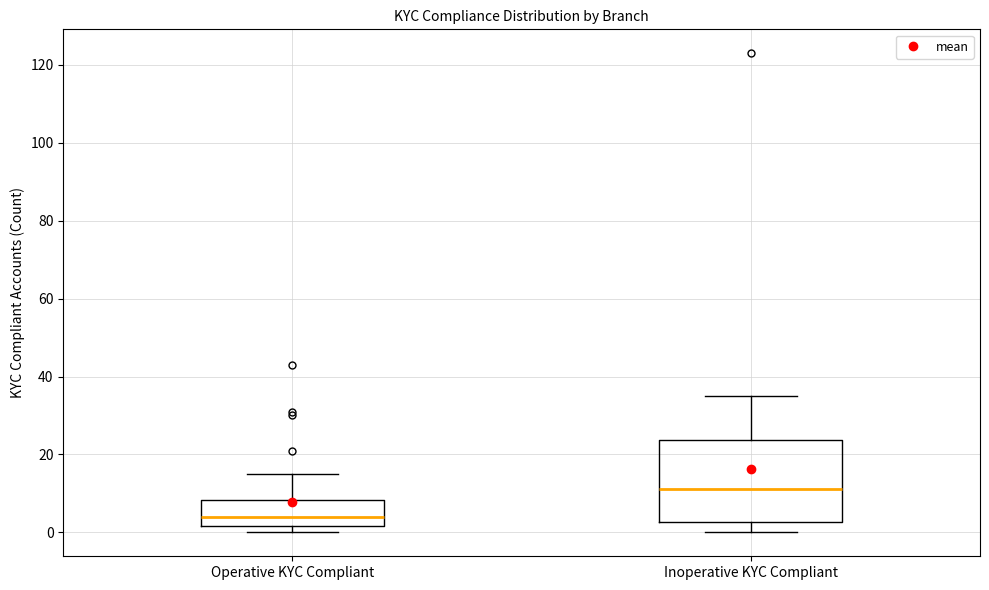

Where does the upper whisker of the box for Operative KYC Compliant end on the y-axis? The values are not printed on the chart, so give them approximately, as read against the axis.

16